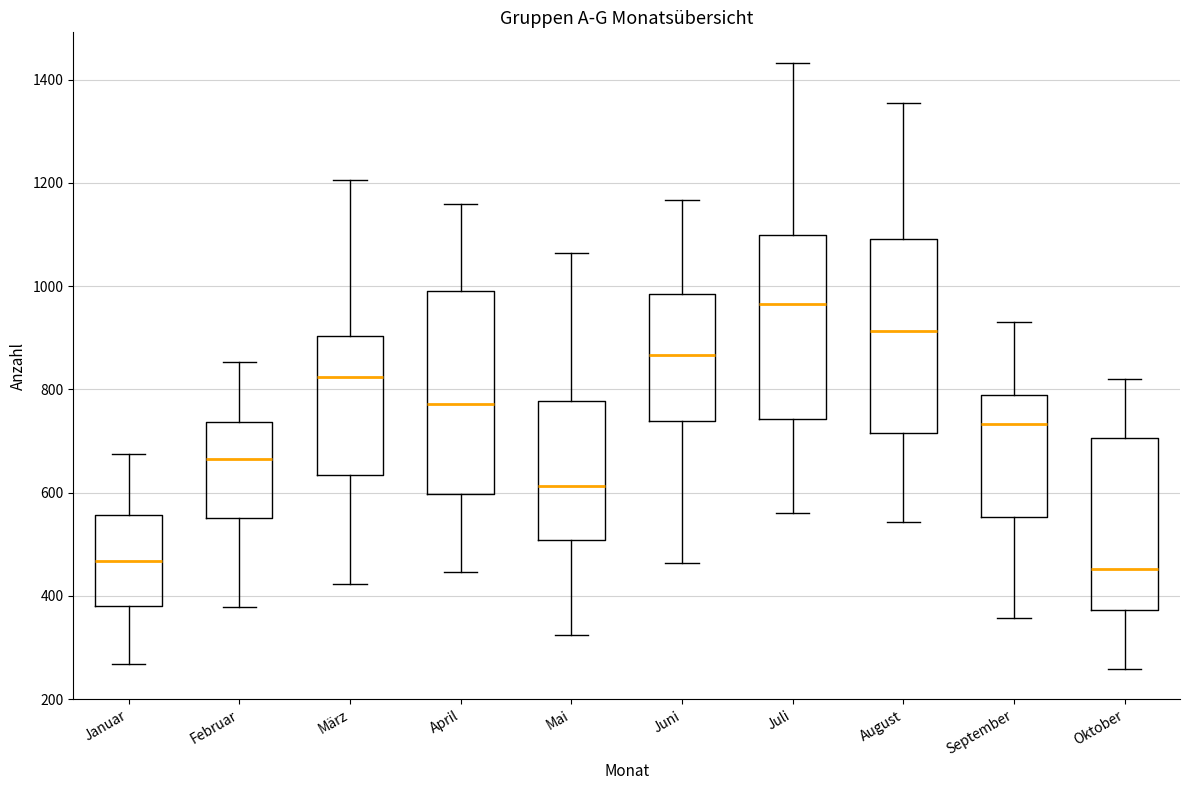

Reading left to right, transcribe this box plot: for each box, give where its median line is, the range the box spans, and where its two whiskers end, as read against the y-axis. The values are not printed on the chart, so give them approximately, as read against the axis.

Januar: median 460, box 380 to 560, whiskers 260 to 680
Februar: median 660, box 560 to 740, whiskers 380 to 860
März: median 820, box 640 to 900, whiskers 420 to 1200
April: median 780, box 600 to 1000, whiskers 440 to 1160
Mai: median 620, box 500 to 780, whiskers 320 to 1060
Juni: median 860, box 740 to 980, whiskers 460 to 1160
Juli: median 960, box 740 to 1100, whiskers 560 to 1440
August: median 920, box 720 to 1100, whiskers 540 to 1360
September: median 740, box 560 to 780, whiskers 360 to 940
Oktober: median 460, box 380 to 700, whiskers 260 to 820